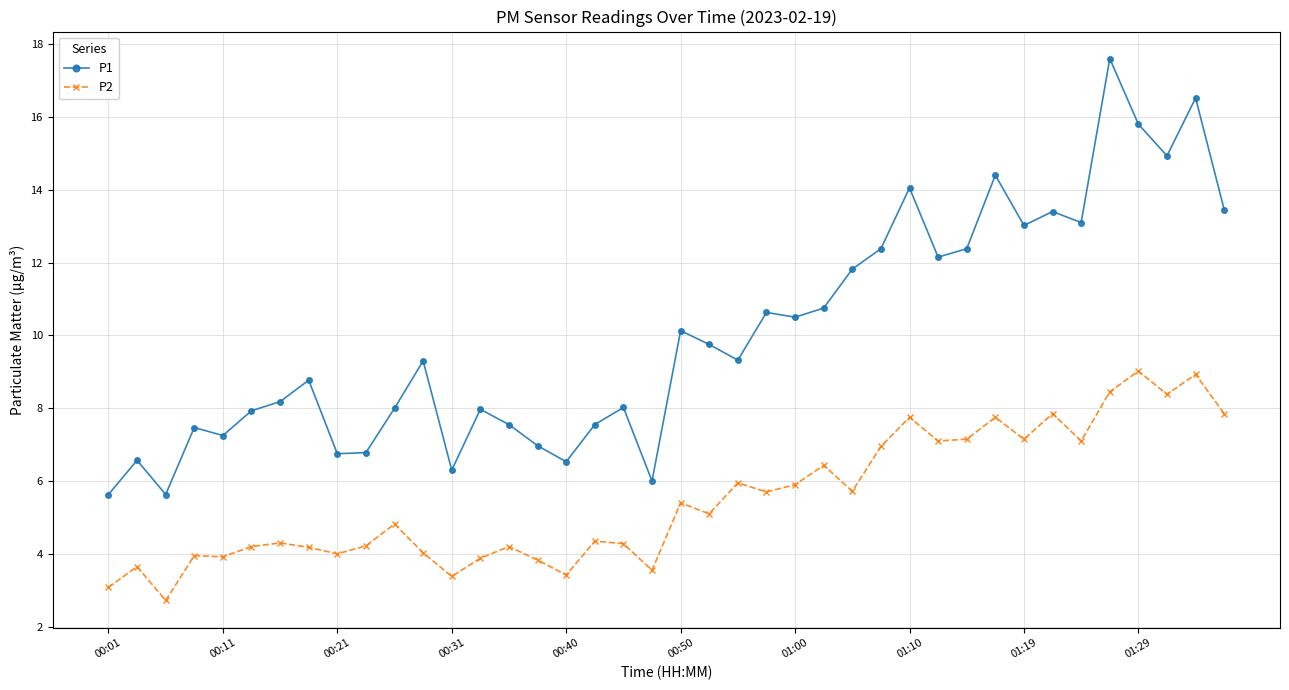

What is the highest value of the P1 series?

17.6